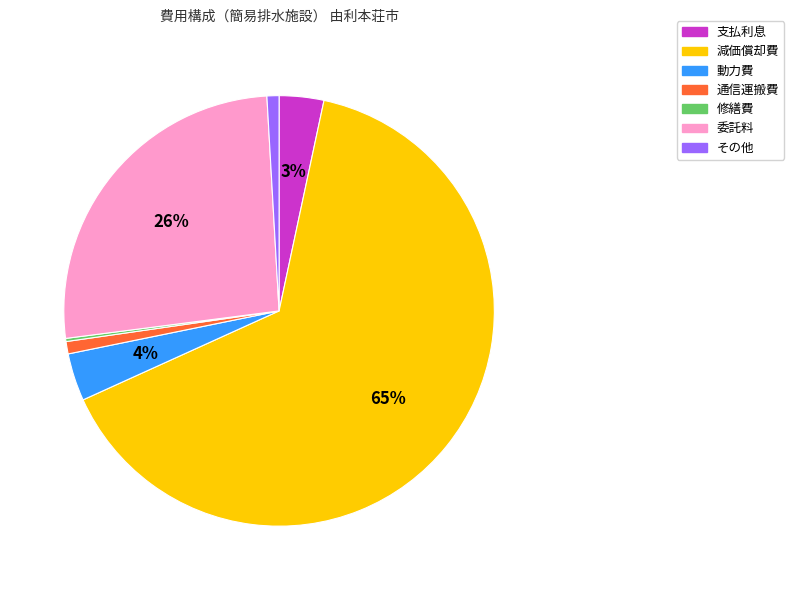

Which category has the biggest portion of the pie?

減価償却費